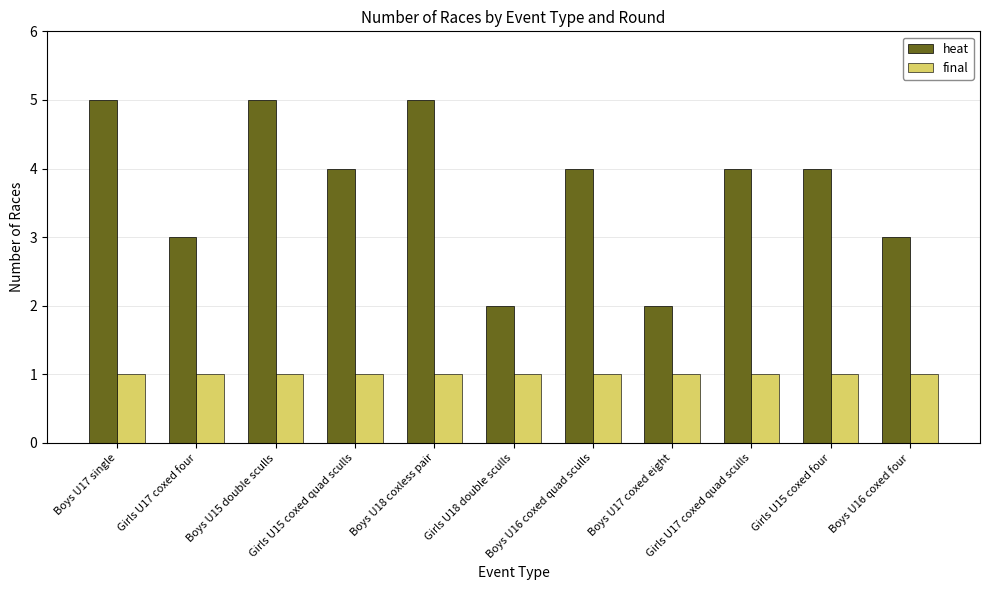

What is the sum of all heat values?

41